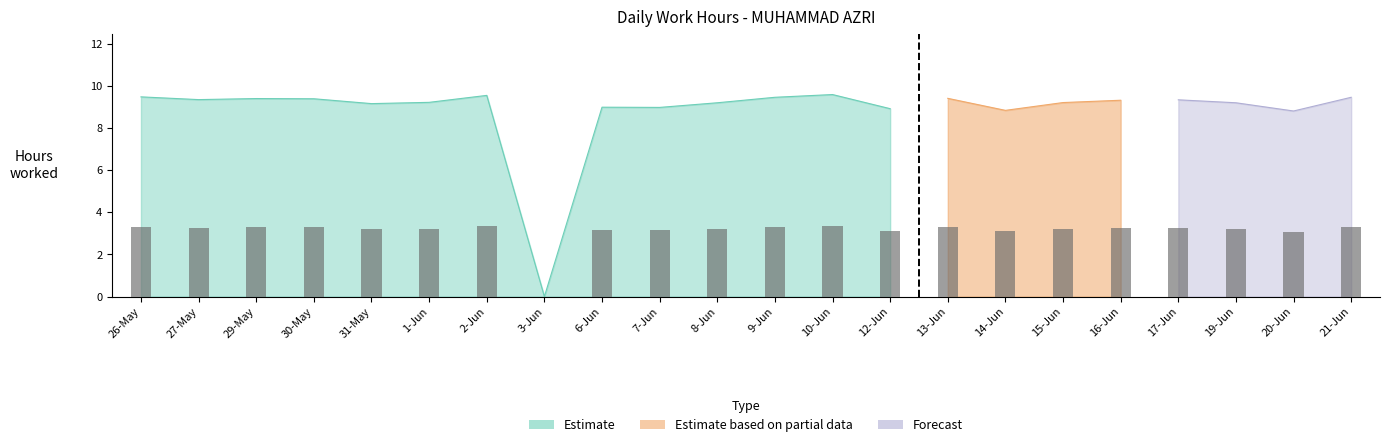

Reading left to right, what are all the values shown in this chart?

9.5	9.3	9.4	9.4	9.2	9.2	9.5	0.0	9.0	9.0	9.2	9.4	9.6	8.9	9.4	8.8	9.2	9.3	9.3	9.2	8.8	9.4